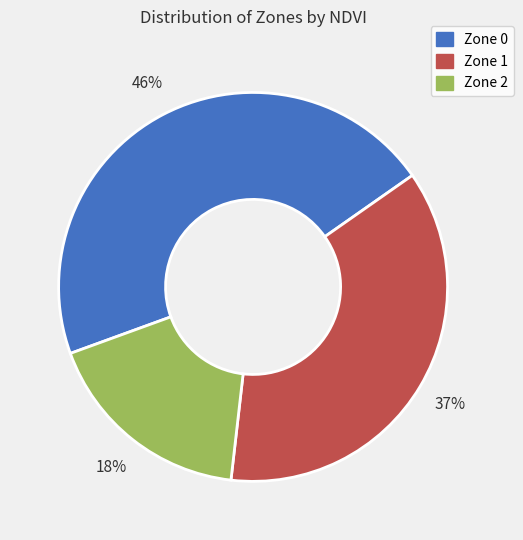

Which slice is the largest?

Zone 0